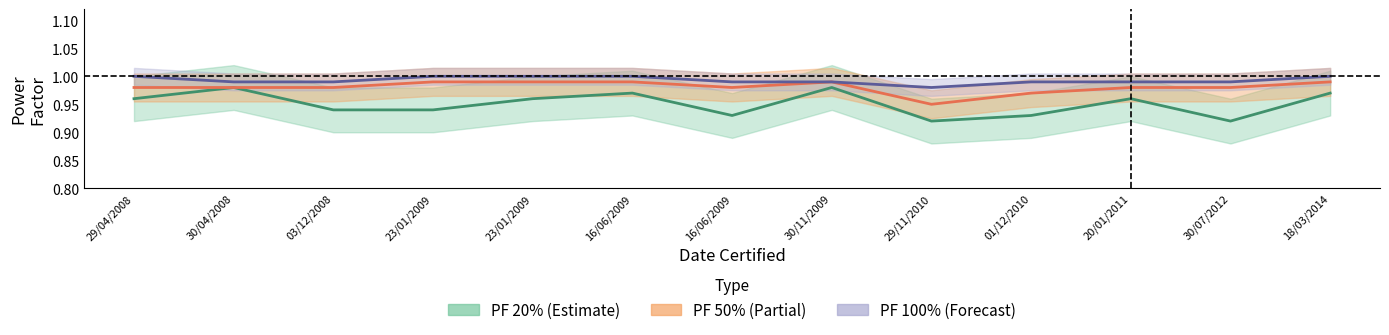

Read the PF 100% center value at 03/12/2008.

1.0